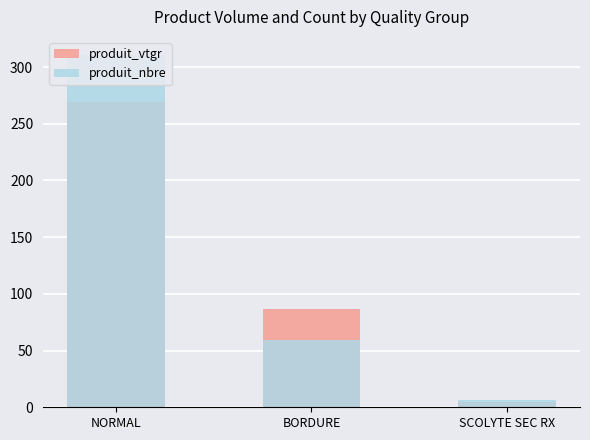

Count the produit_nbre values in the range 6 to 311.

3